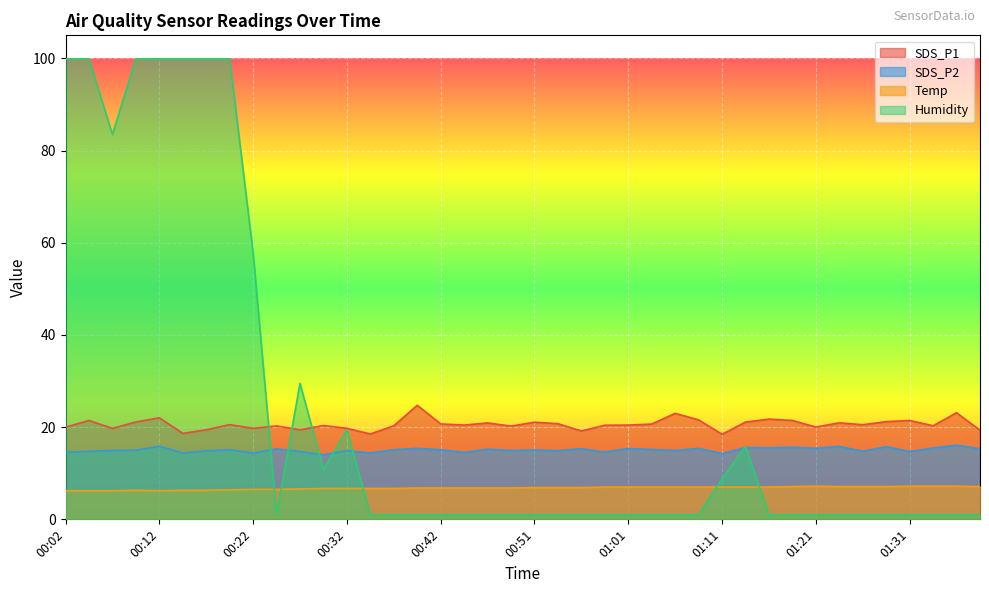

Between 00:51 and 00:02, which is larger?

00:51